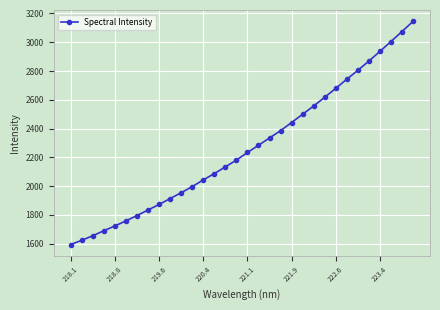

How many lines are shown in the chart?

1